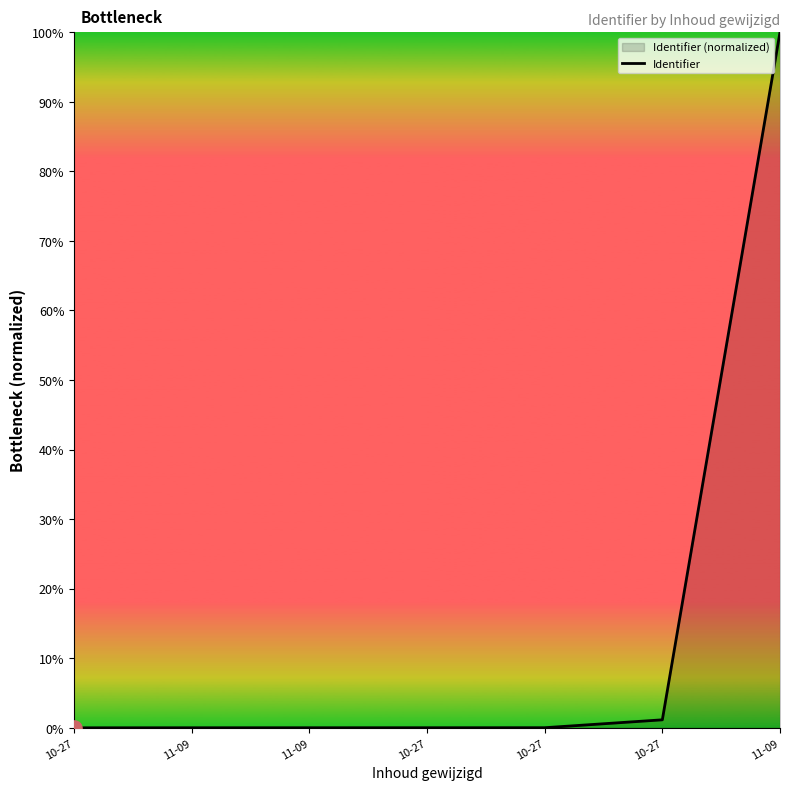

Between 10-27 and 11-09, which is larger?

11-09